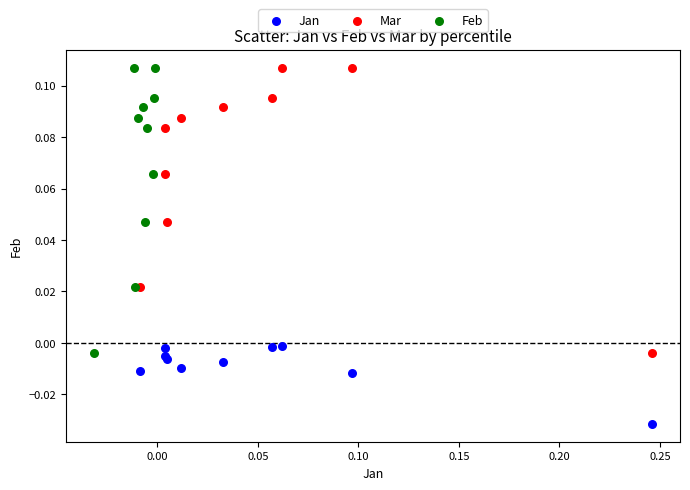

Which series reaches the minimum Y coordinate?

Jan